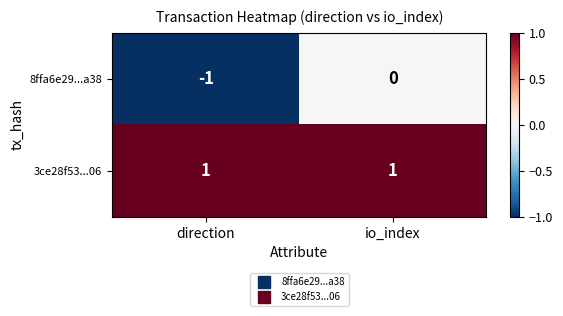

Which category has the lowest value in the 8ffa6e29...a38 series?

direction